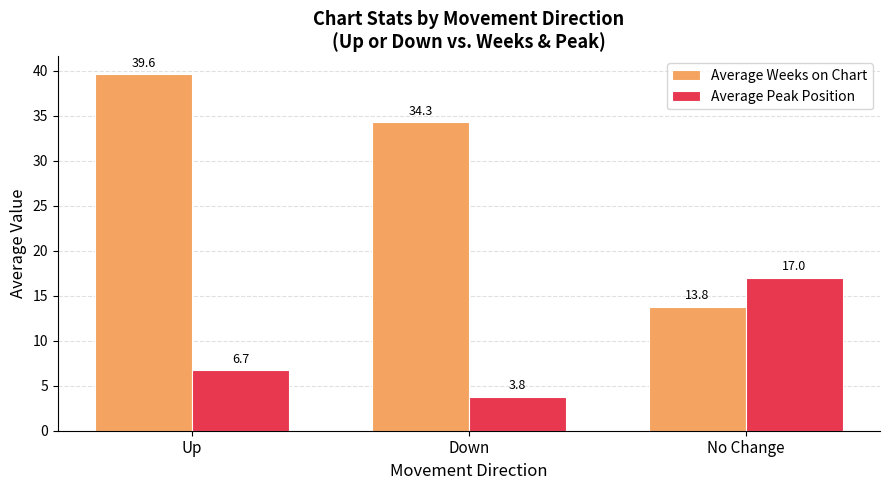

What is the smallest value displayed?

3.8